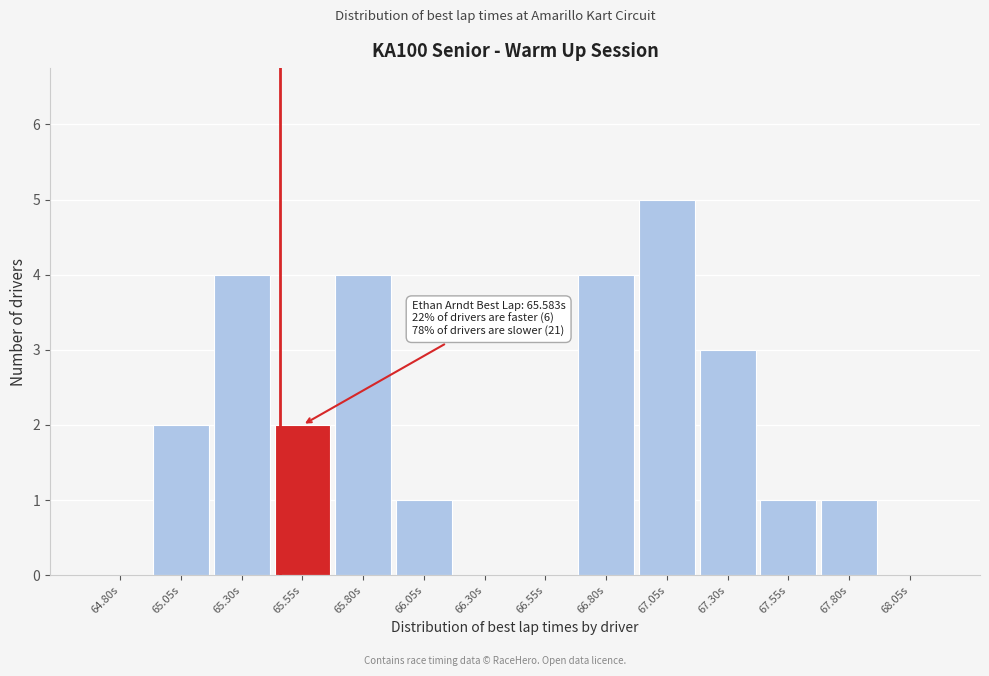

Reading right to left, what are all the values shown in this chart?

68.05s=0	67.80s=1	67.55s=1	67.30s=3	67.05s=5	66.80s=4	66.55s=0	66.30s=0	66.05s=1	65.80s=4	65.55s=2	65.30s=4	65.05s=2	64.80s=0